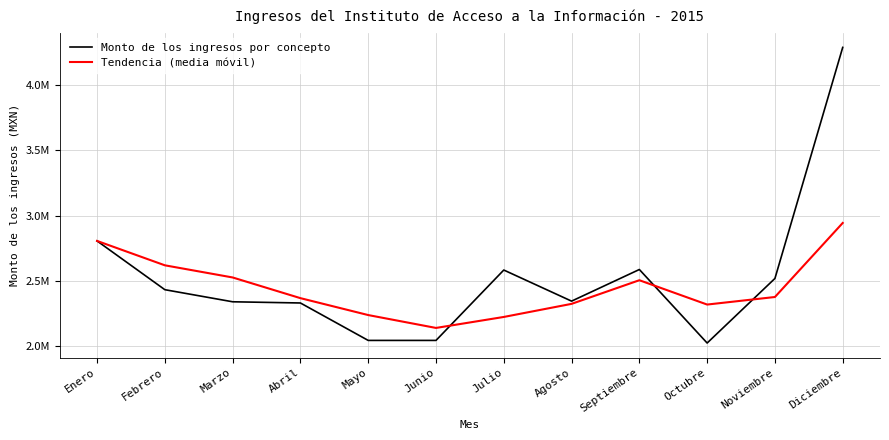

Does the chart display data point markers on the line(s)?

No